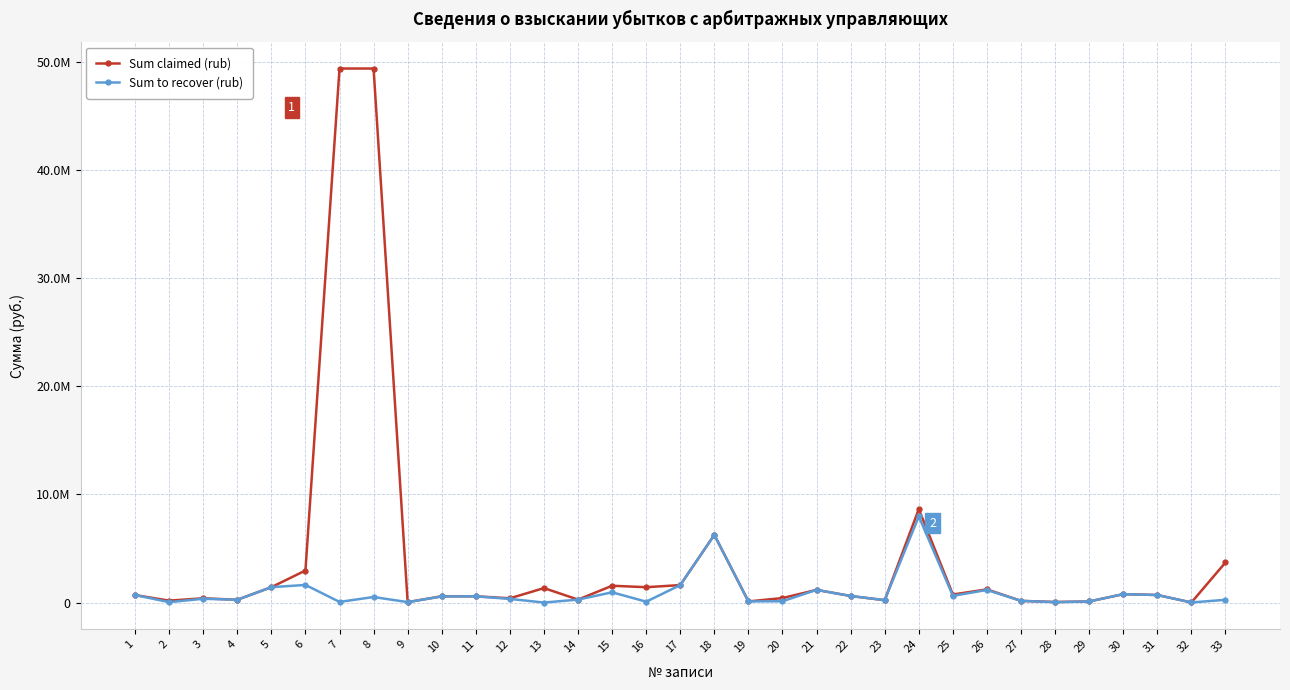

Reading left to right, list all the values displayed in this chart.

Sum claimed (rub): 1=694270.5	2=176629.0	3=394461.4	4=258250.8	5=1421170.0	6=2961326.0	7=49367093.5	8=49367093.5	9=39654.2	10=579474.0	11=577000.0	12=392983.7	13=1337521.6	14=272451.2	15=1554003.2	16=1419354.0	17=1615361.8	18=6258050.8	19=104435.5	20=415357.0	21=1171806.0	22=605775.8	23=219245.7	24=8636881.8	25=743608.2	26=1218248.0	27=155714.0	28=52520.0	29=99965.0	30=777154.2	31=697623.0	32=8450.0	33=3706660.7
Sum to recover (rub): 1=694270.5	2=38629.0	3=349461.4	4=258250.8	5=1421170.0	6=1629025.5	7=59269.2	8=512626.4	9=39654.2	10=561330.0	11=577000.0	12=335469.1	13=0.0	14=272451.2	15=948417.6	16=80788.3	17=1615361.8	18=6258050.8	19=104435.5	20=120719.0	21=1171806.0	22=605775.8	23=219245.7	24=7963229.8	25=620000.0	26=1164423.0	27=155714.0	28=35230.0	29=99965.0	30=777154.2	31=697623.2	32=8450.0	33=252939.6